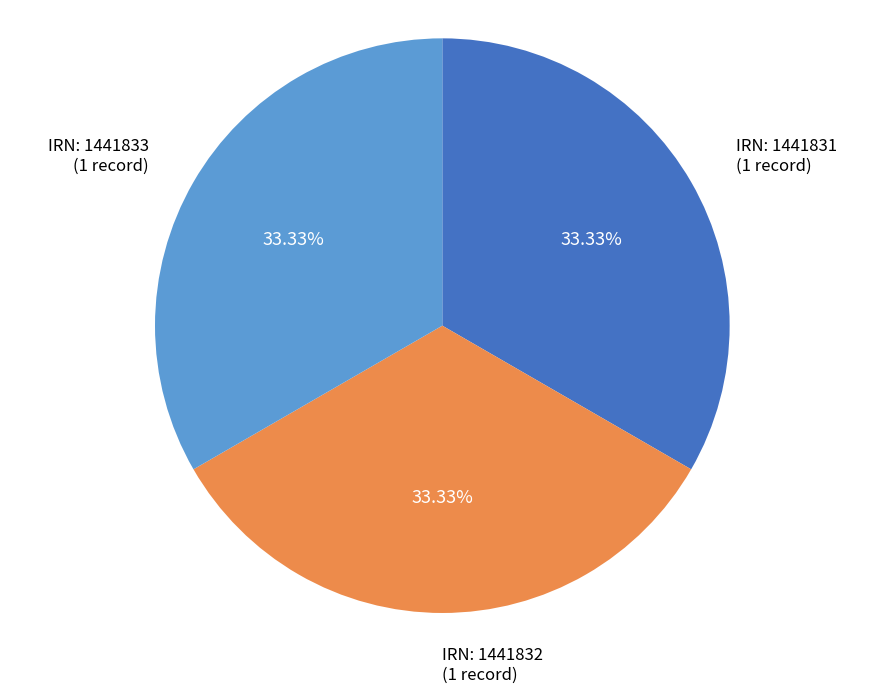

Approximately how many times larger is the value at IRN: 1441831 (1 record) compared to IRN: 1441833 (1 record)?

1.0